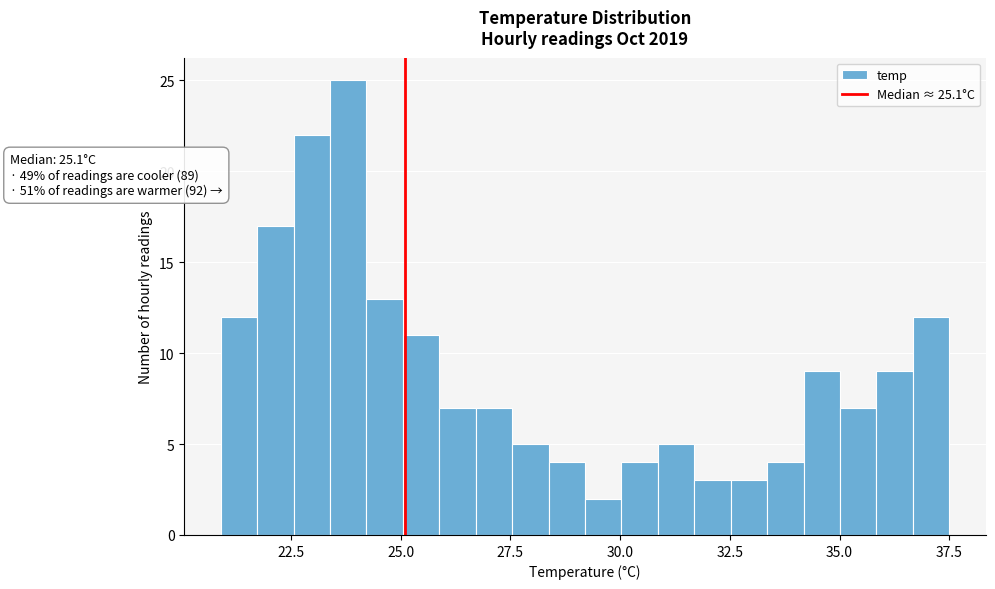

Read against the x-axis, roughly where is the centre of the tallest bar?

24.0